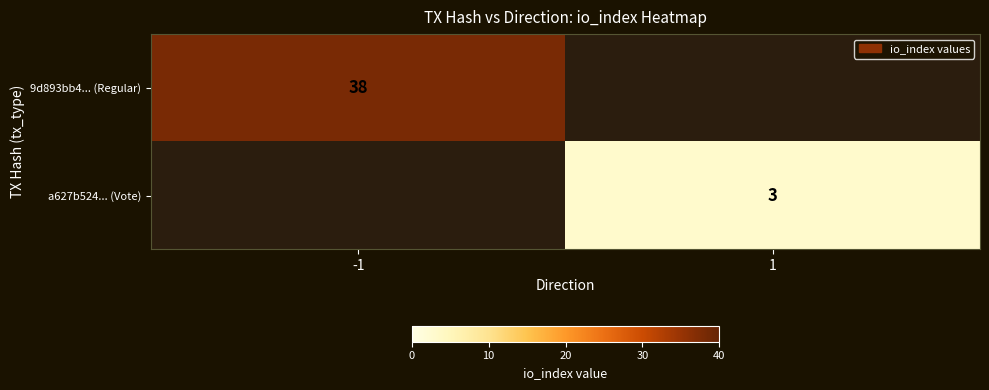

What is the greatest value displayed?

38.0